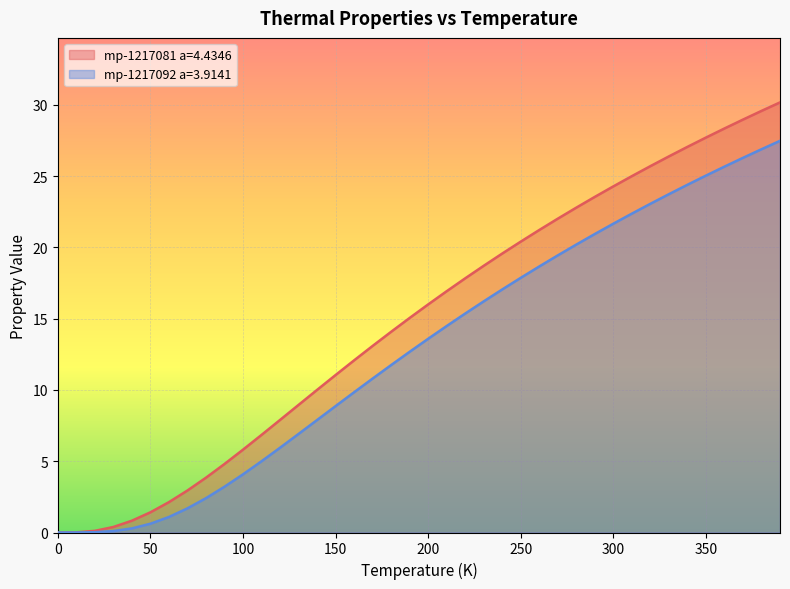

The mp-1217081 a=4.4346 series shows 53.2 at 390.0. True or false?

False